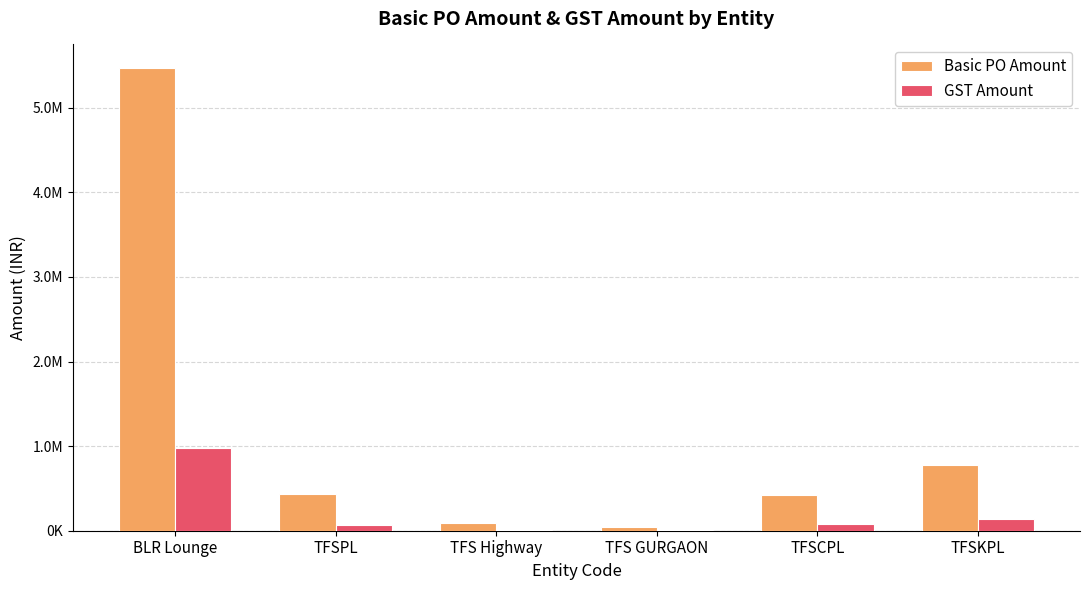

What are all the series names shown in the legend?

Basic PO Amount, GST Amount